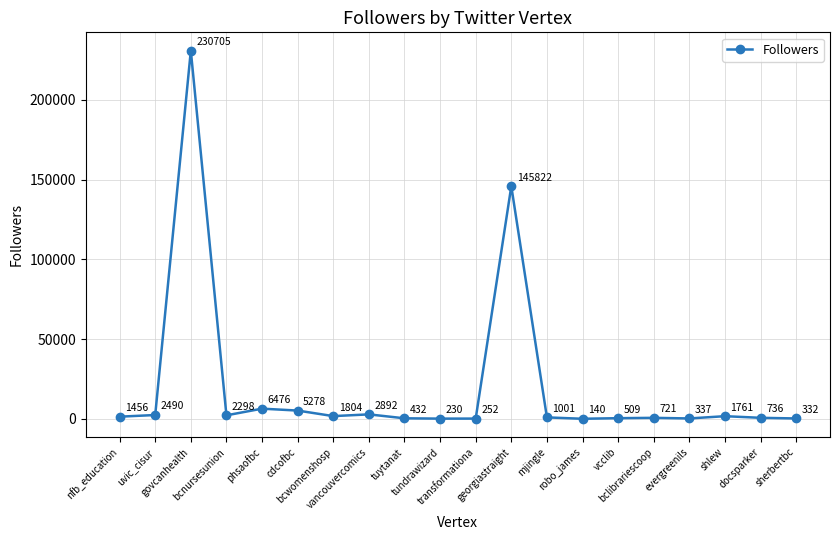

At which category does the data reach its first local valley?

bcnursesunion